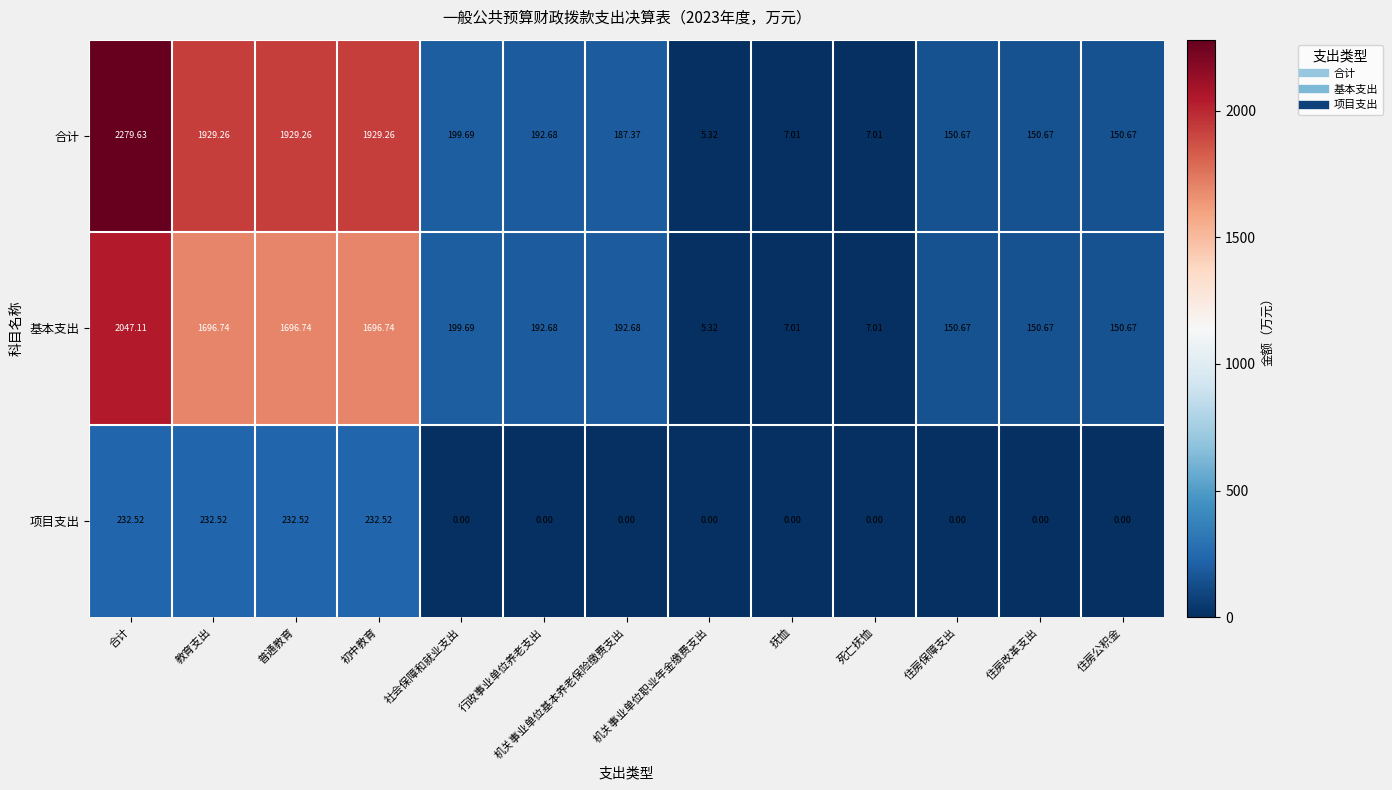

What is the difference between the highest and lowest values at 抚恤?

7.0